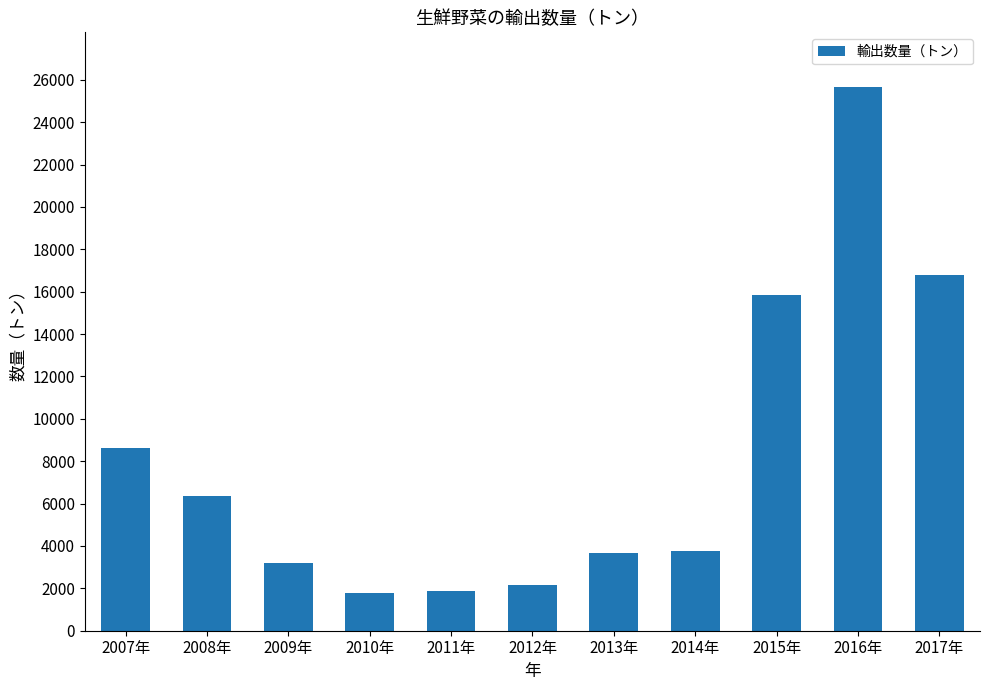

What is the value of the 4th bar from the left?

1758